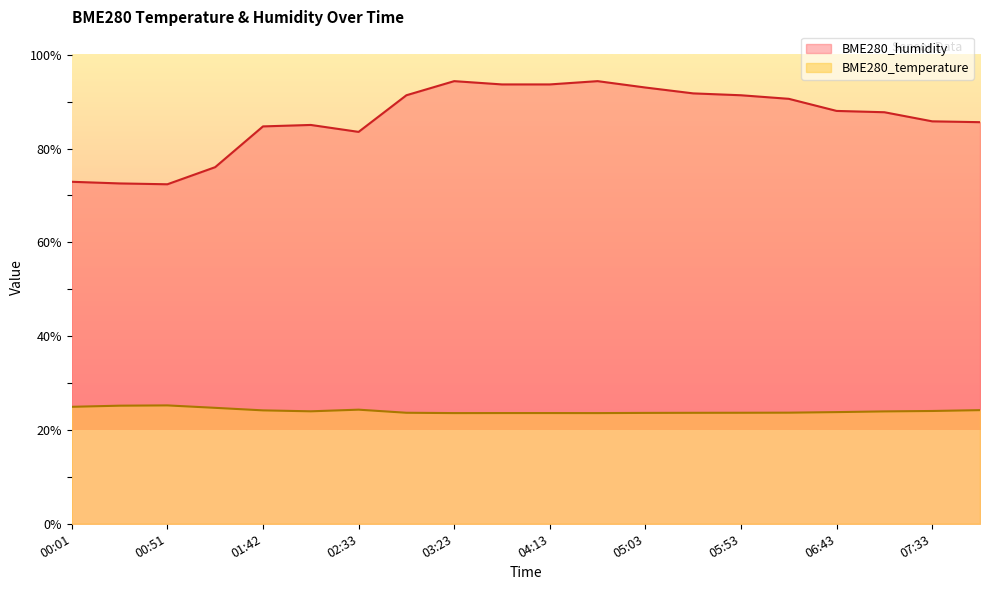

What is the average value of the BME280_temperature series?

24.1